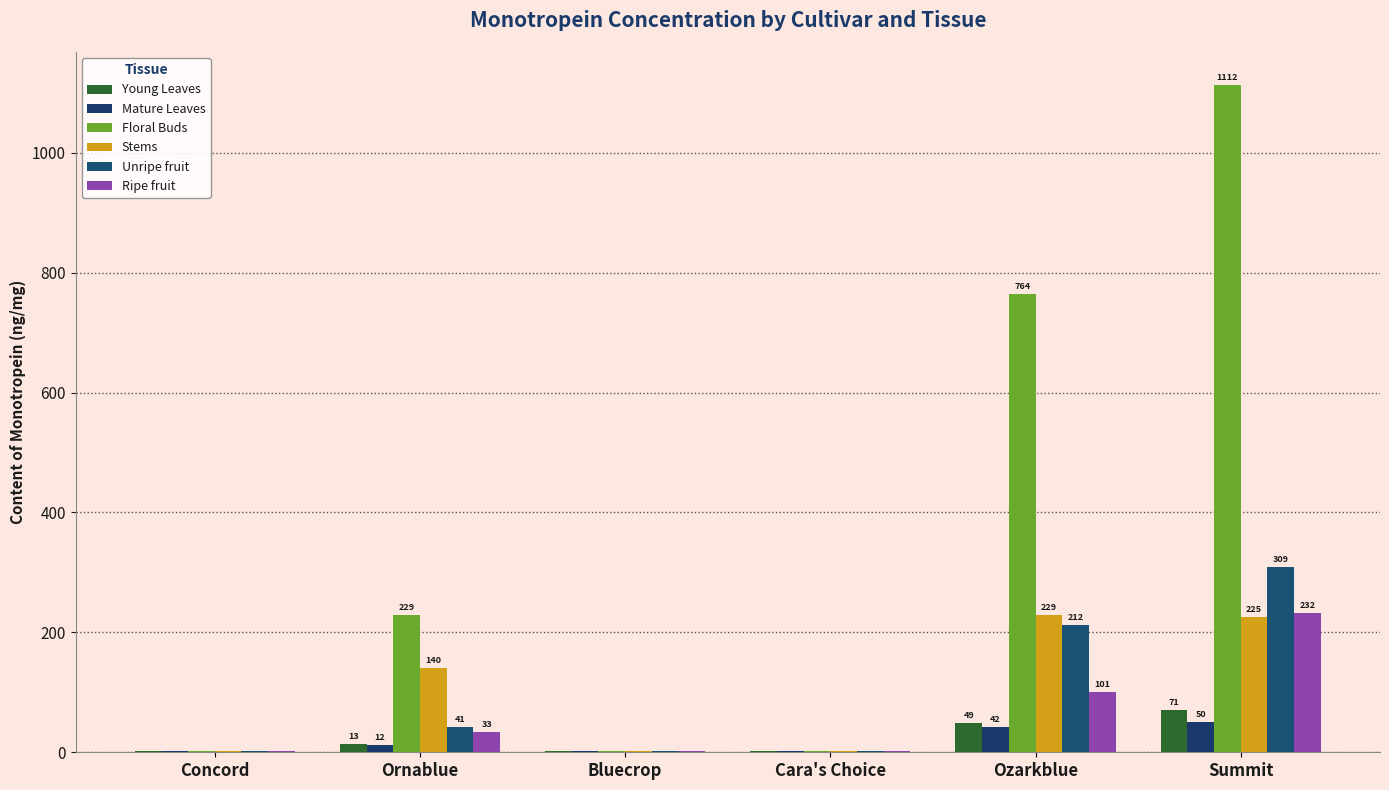

Does the chart contain stacked bars?

No